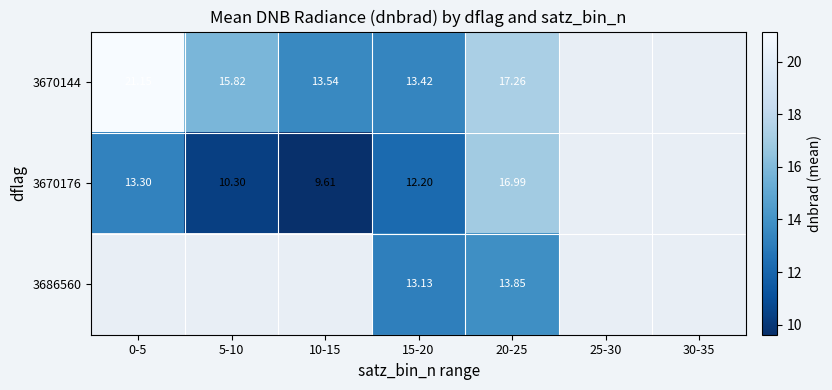

At which category is the sum across all series the highest?

20-25